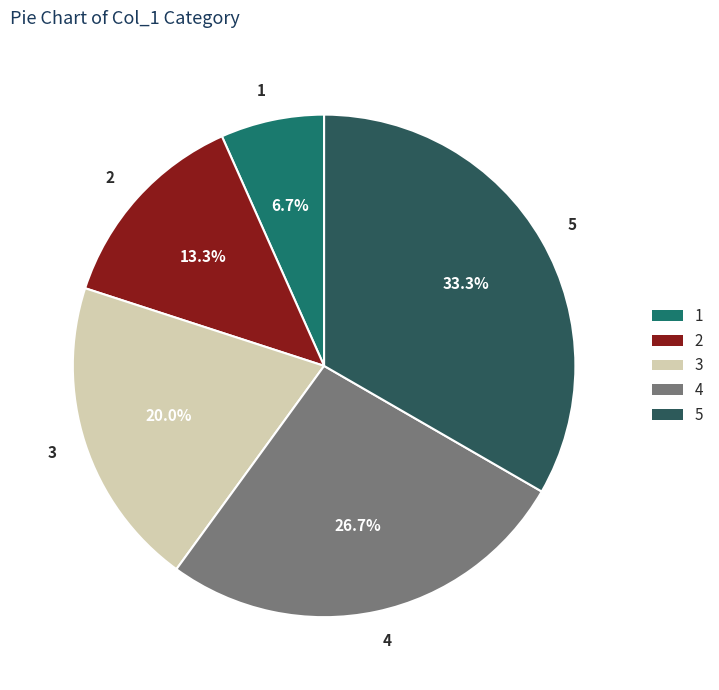

Does any single category account for the majority?

No